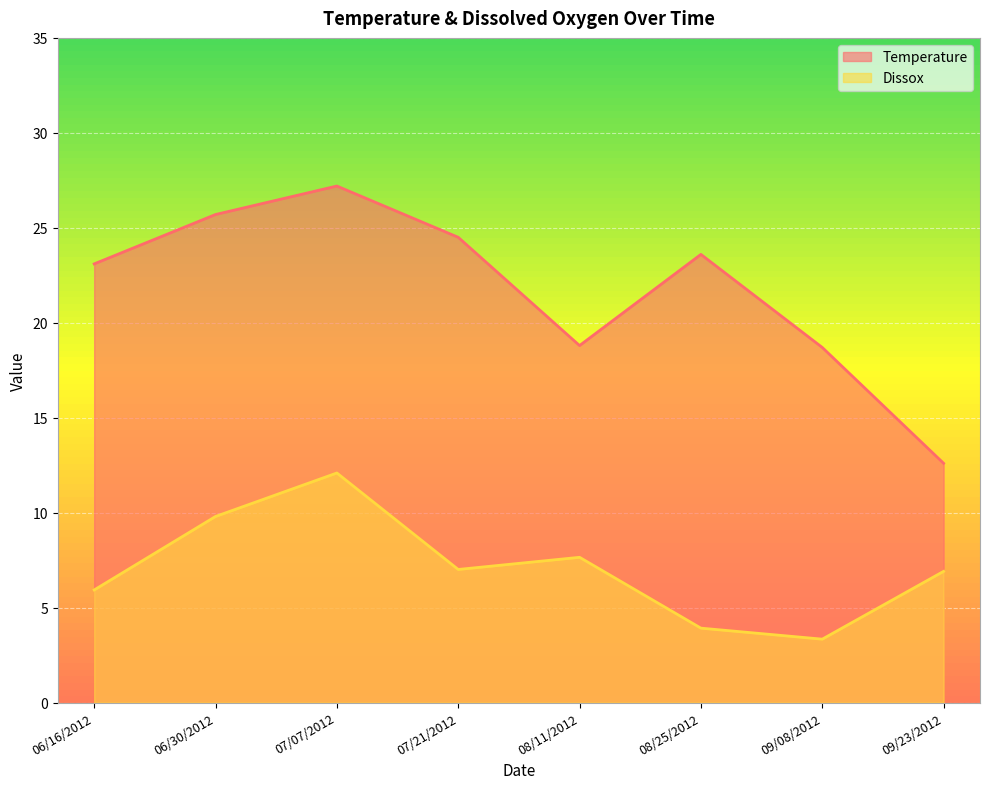

What is the spread (max minus min) of values at 08/25/2012?

19.7